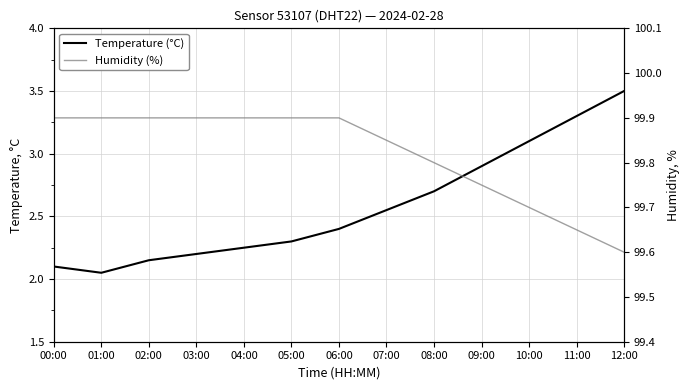

Reading left to right, transcribe all the data shown in this chart.

Temperature (°C): 00:00=2.1	01:00=2.0	02:00=2.1	03:00=2.2	04:00=2.2	05:00=2.3	06:00=2.4	07:00=2.5	08:00=2.7	09:00=2.9	10:00=3.1	11:00=3.3	12:00=3.5
Humidity (%): 00:00=99.9	01:00=99.9	02:00=99.9	03:00=99.9	04:00=99.9	05:00=99.9	06:00=99.9	07:00=99.8	08:00=99.8	09:00=99.8	10:00=99.7	11:00=99.7	12:00=99.6